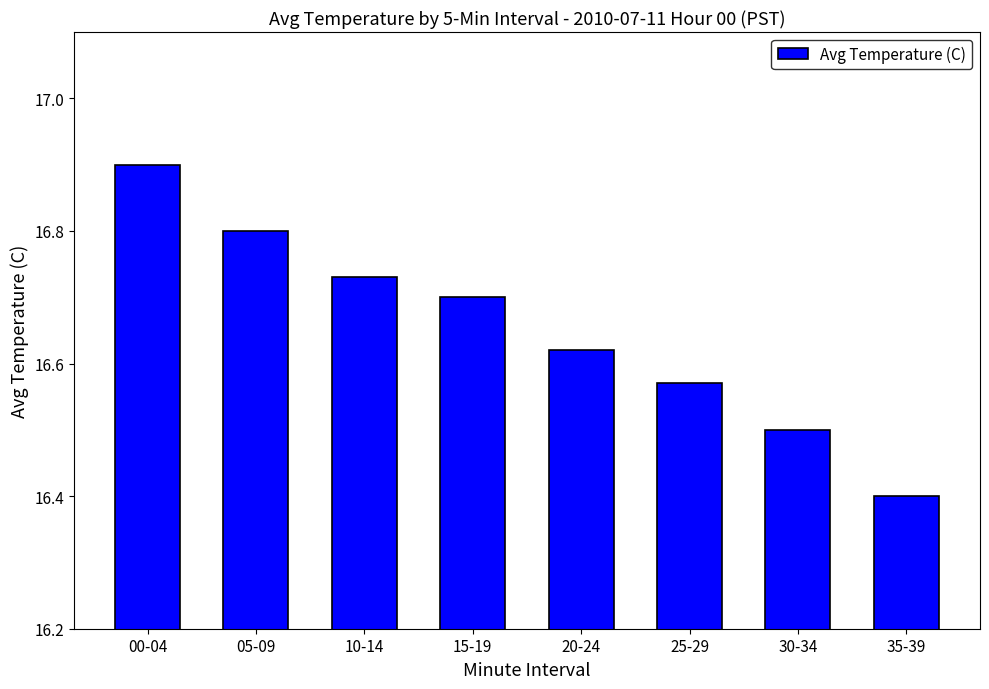

What is the change in value from 05-09 to 10-14?

-0.1